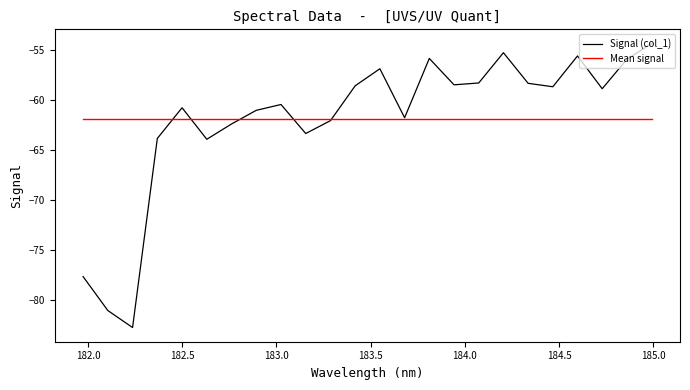

What is the average value of the Mean signal series?

-62.0